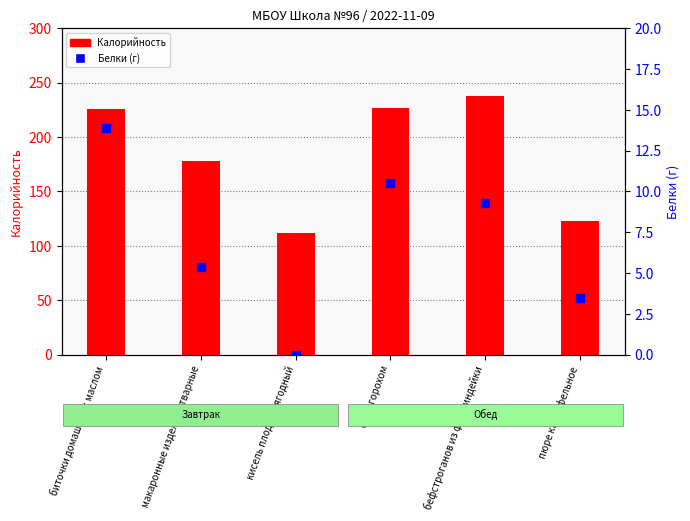

Is the value of Калорийность at биточки домашние с маслом greater than the value of Белки at кисель плодово-ягодный?

Yes